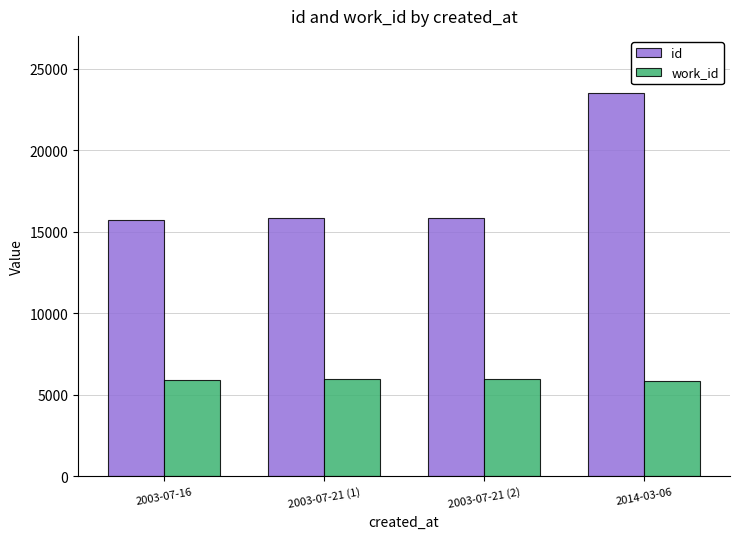

The value of work_id at 2003-07-21 (2) is 8706. True or false?

False